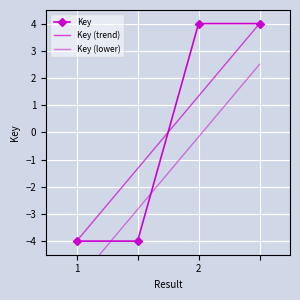

What is the total value across all series at 1?

-13.5